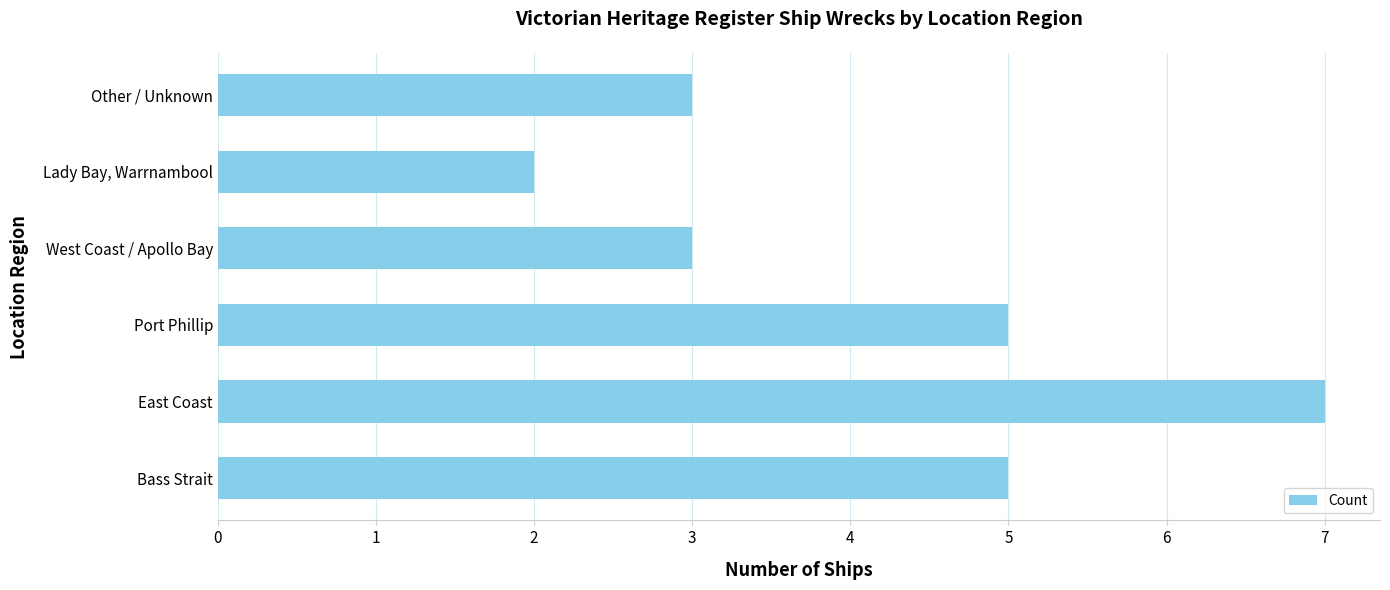

What is the approximate value at Other / Unknown?

3